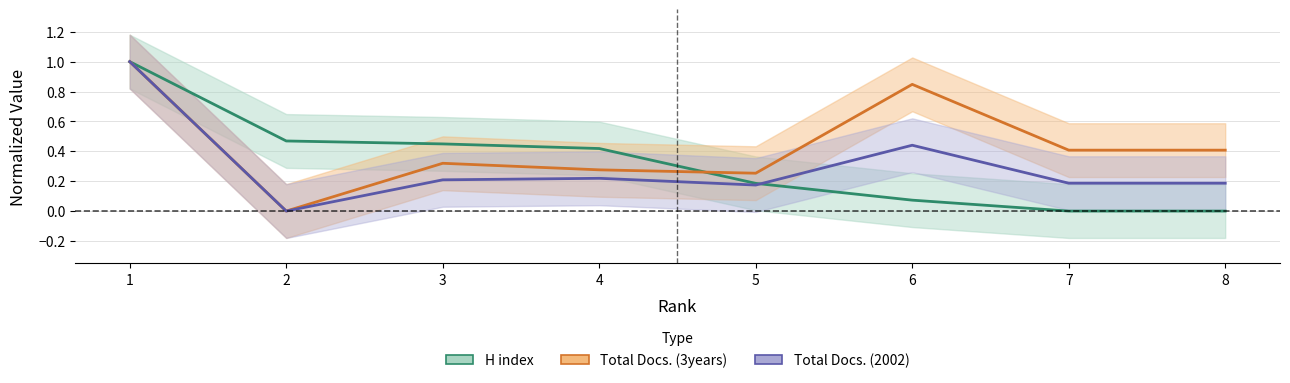

In Total Docs. (2002), how many points are higher than both neighbors (excluding endpoints)?

2